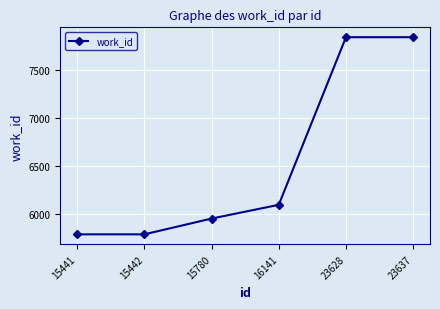

What is the sum of all values?

39293